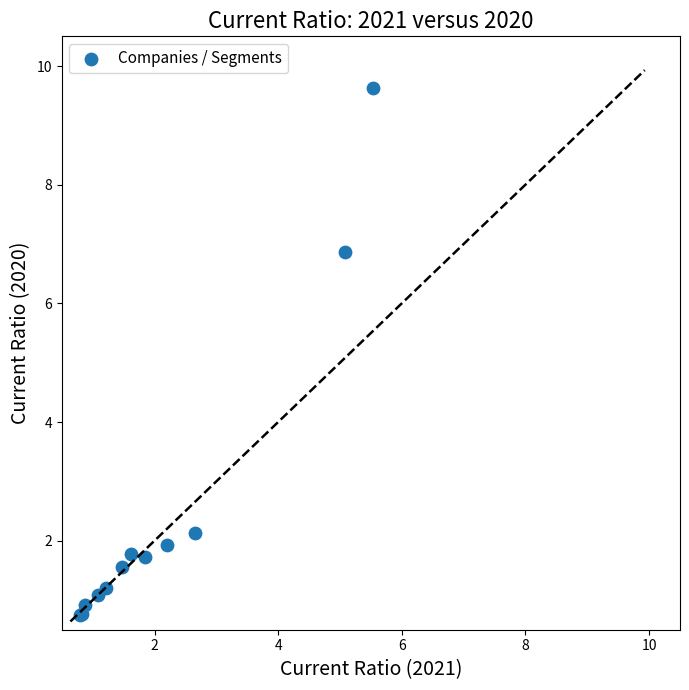

What Y value in the scatter plot is closest to 5?

6.9